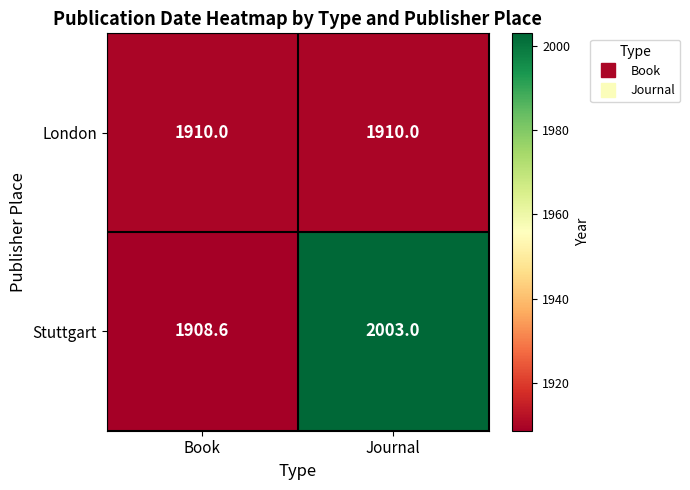

Rank the series at Journal from highest to lowest value.

Stuttgart, London